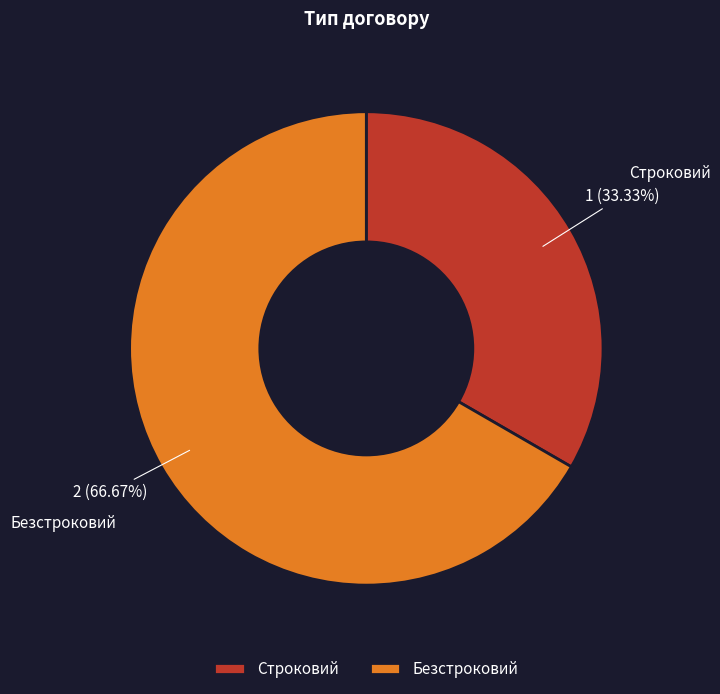

True or false: Строковий accounts for 46% of the total.

False